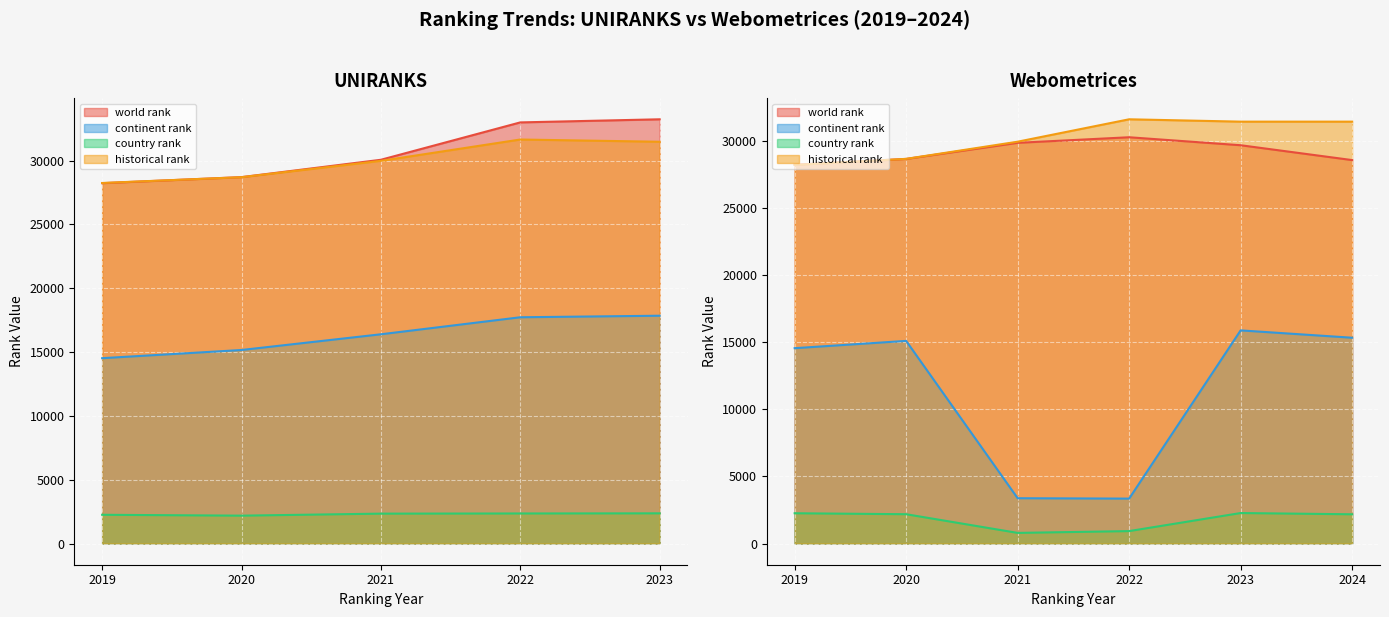

How many lines are shown in the chart?

4